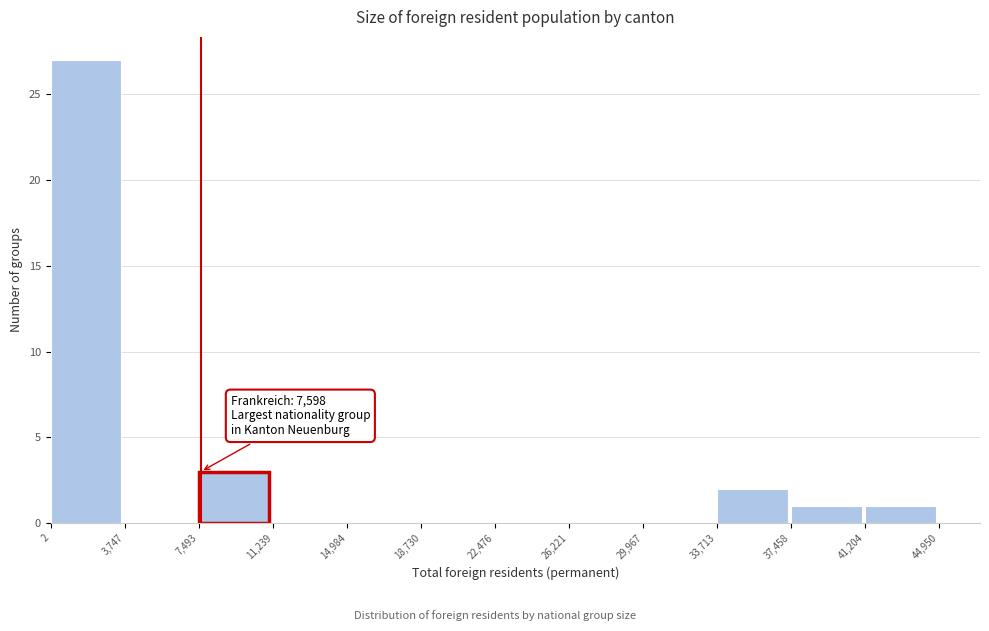

Which range on the x-axis has the tallest bar?

2 to 3,747